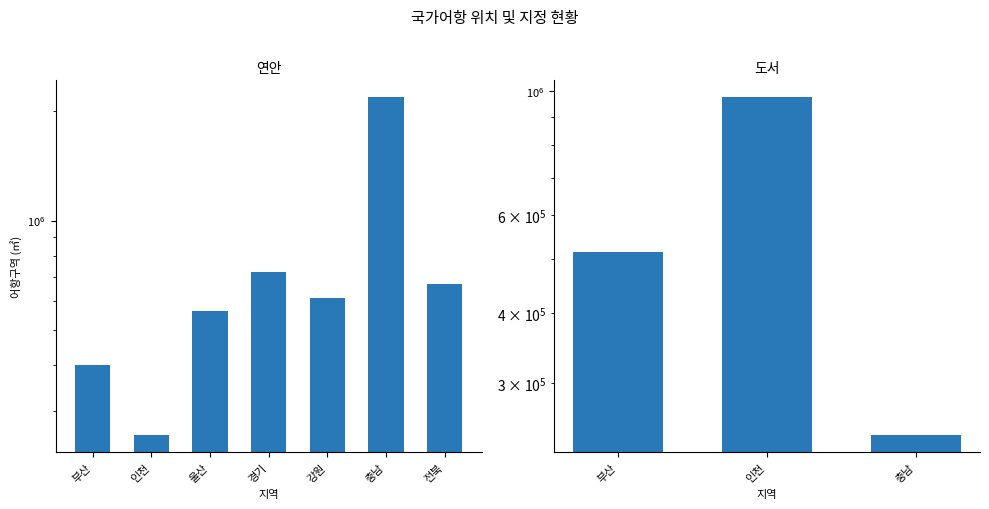

What is the minimum value shown in the chart?

257238